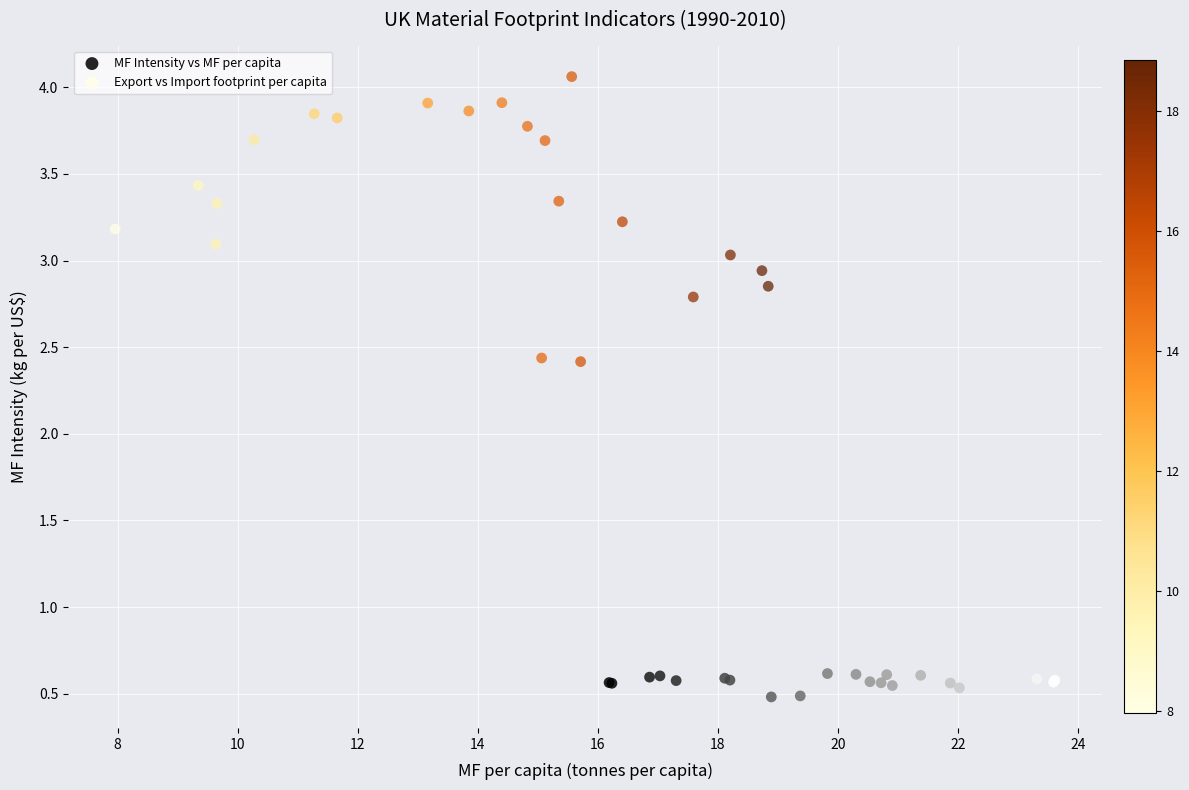

Which series contains the highest Y value?

Export vs Import footprint per capita